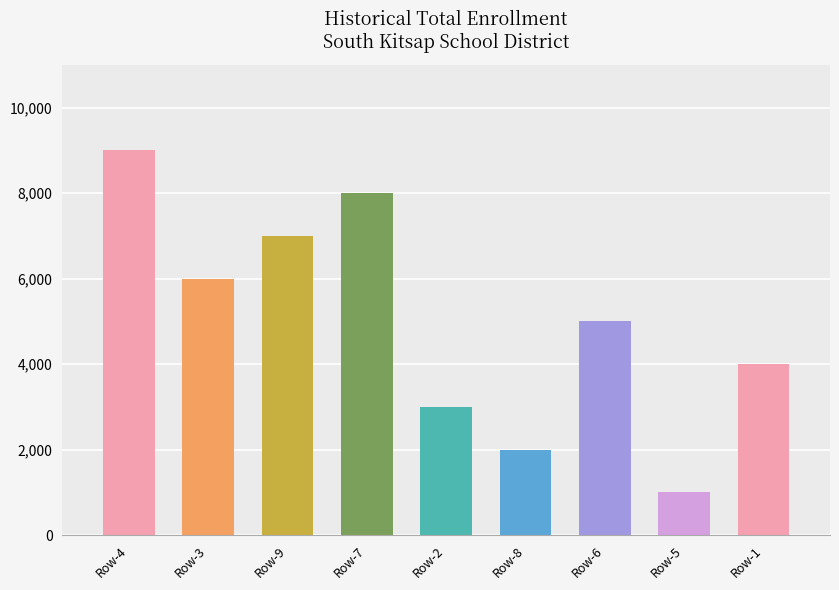

Does the chart contain any negative values?

No